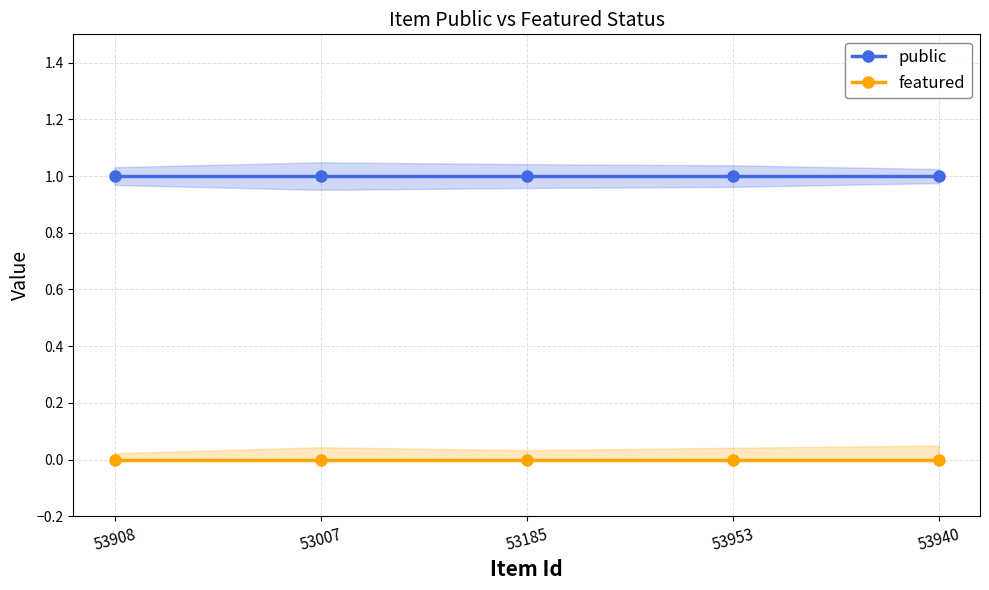

Reading left to right, list all the values displayed in this chart.

public: 1	1	1	1	1
featured: 0	0	0	0	0